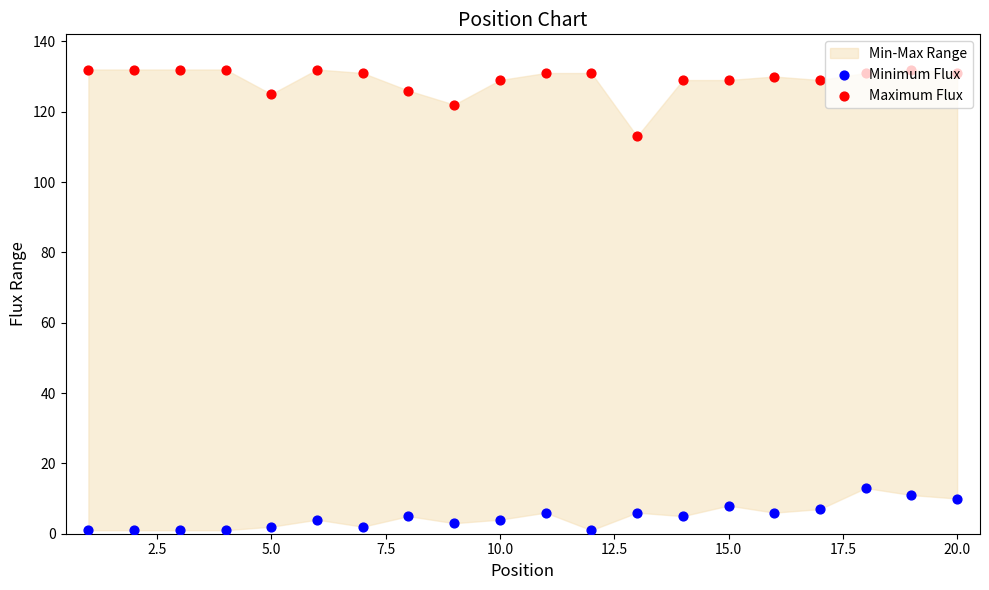

Is the value of Minimum Flux at 5.0 greater than the value of Maximum Flux at 7.5?

No